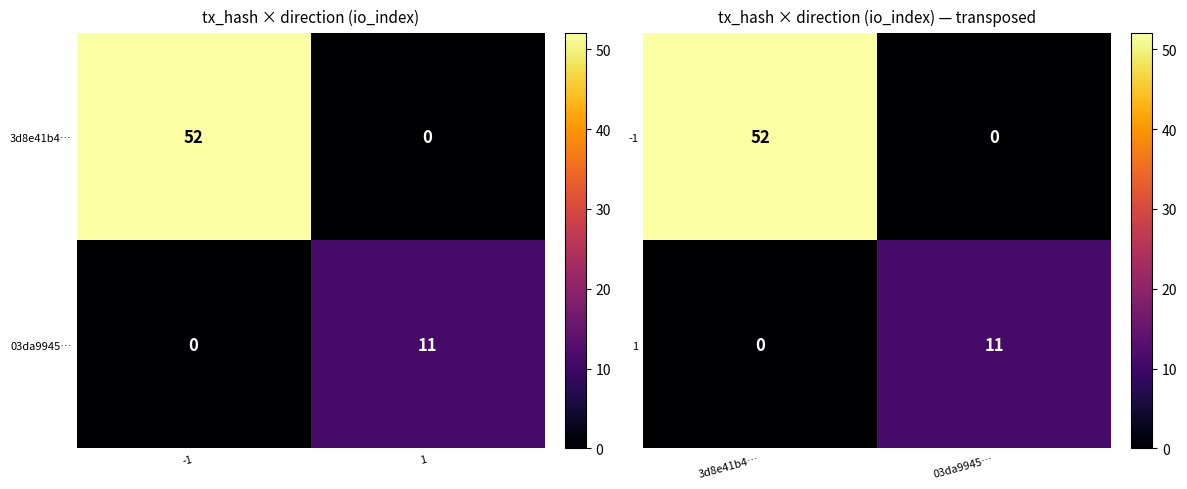

Count the number of categories in the chart.

2